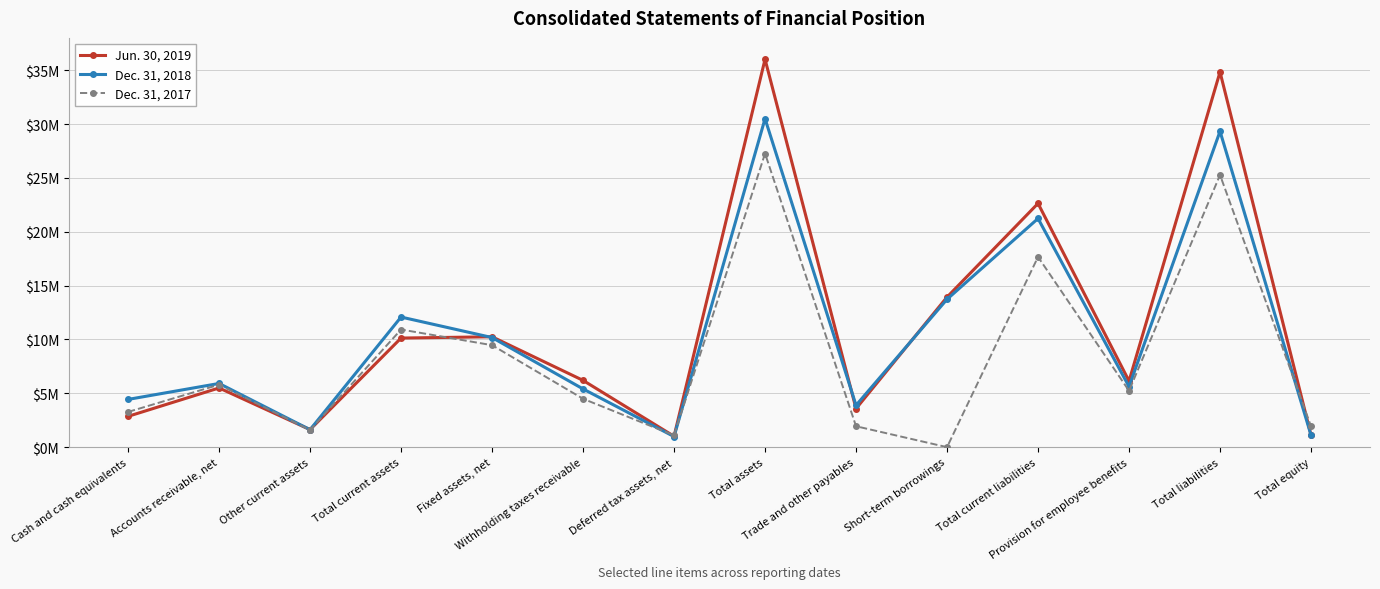

Which category has the highest value in the Dec. 31, 2017 series?

Total assets